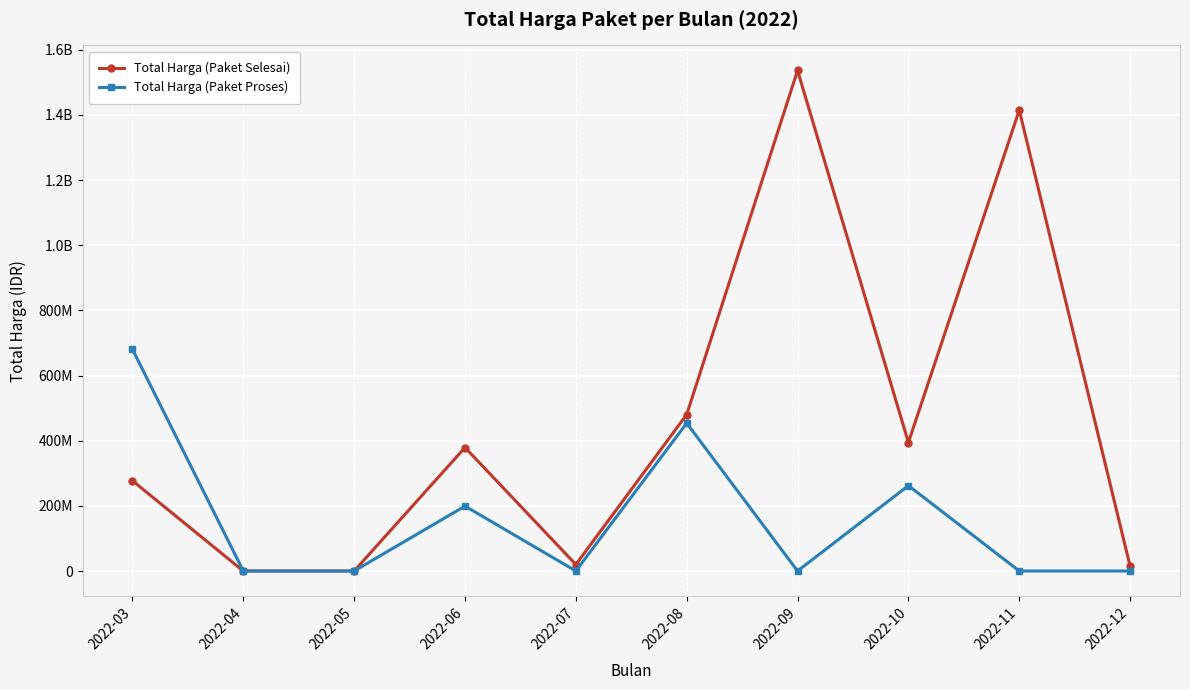

What are all the series names shown in the legend?

Total Harga (Paket Selesai), Total Harga (Paket Proses)